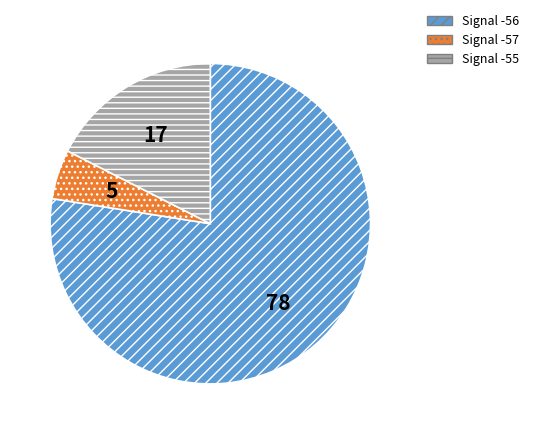

Count the number of slices in the pie.

3